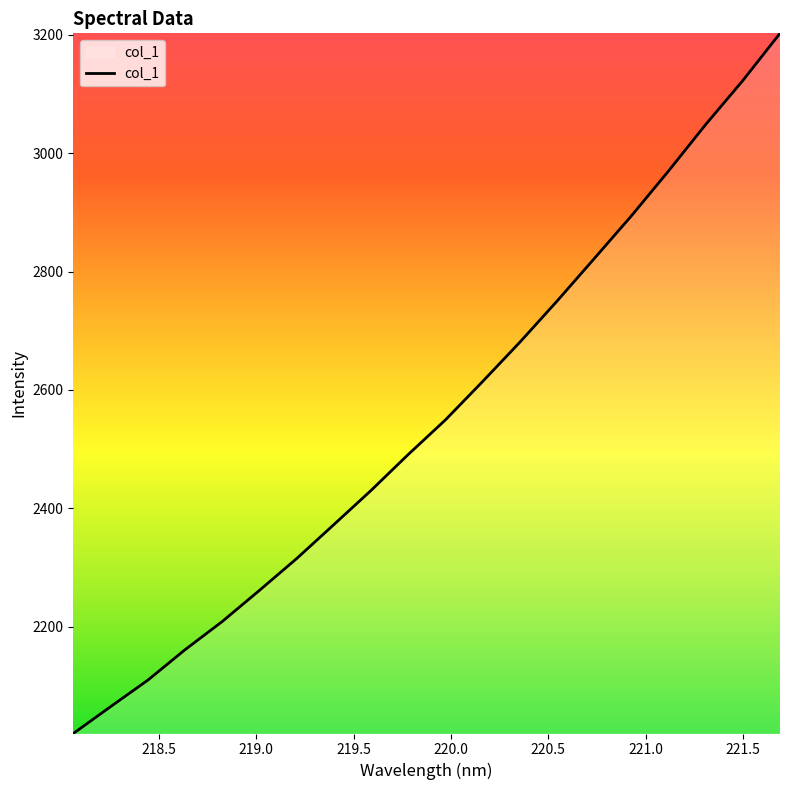

What is the average value?

2554.3